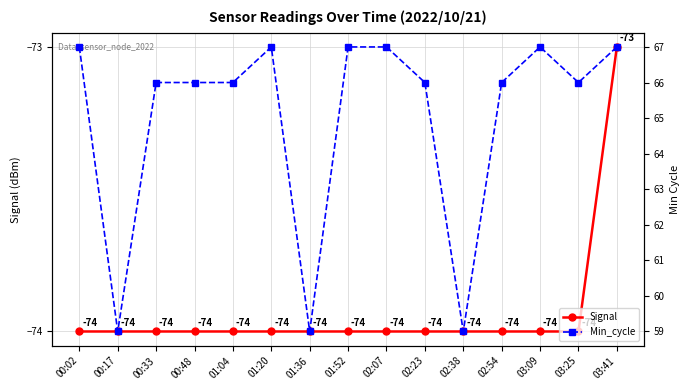

Between 00:17 and 02:38, which is larger?

00:17